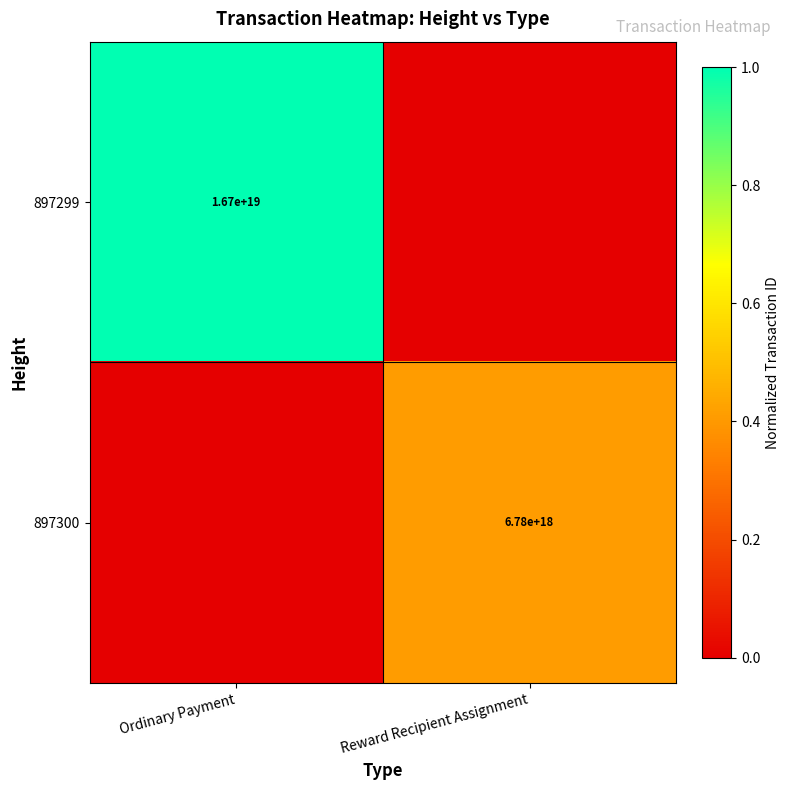

At which category does the chart reach its minimum across all series?

Reward Recipient Assignment